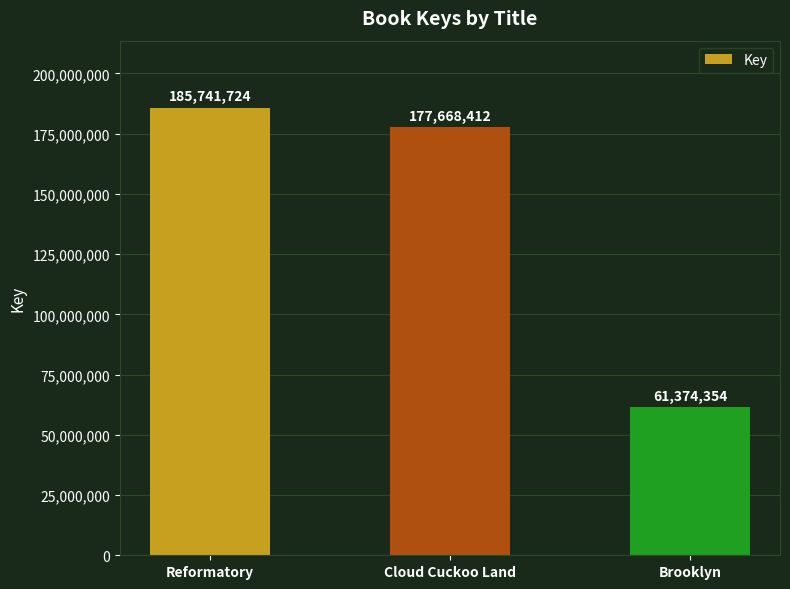

What is the difference between the maximum and minimum values?

124367370